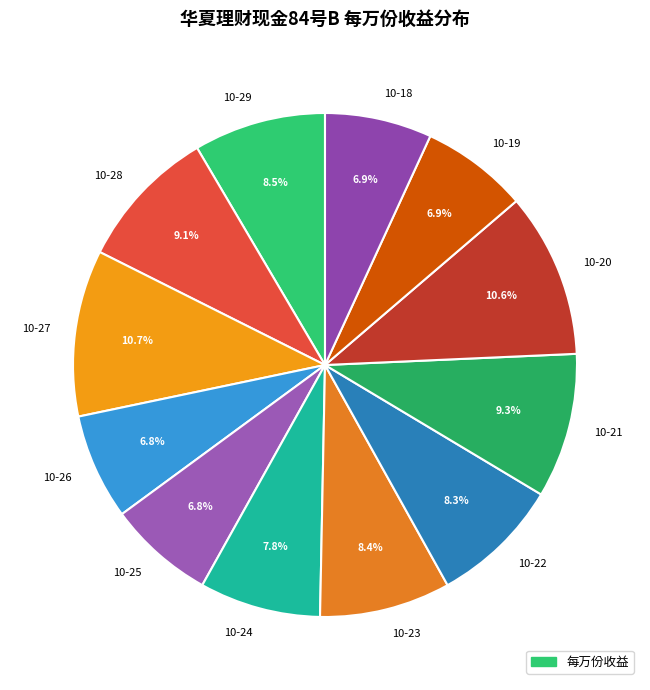

To the nearest percent, what is the difference between the largest and smallest slice percentages?

4%